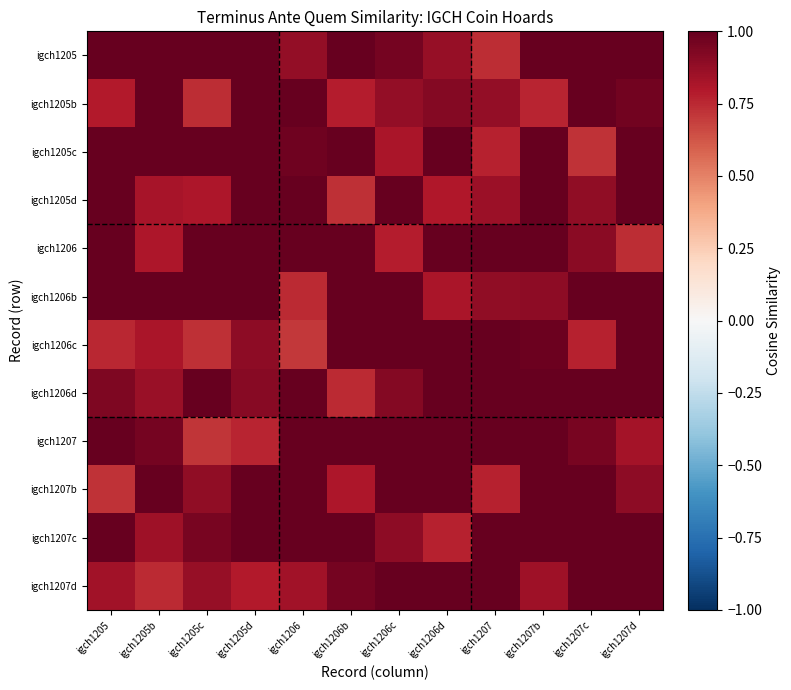

Which category has the lowest value across all series?

igch1206